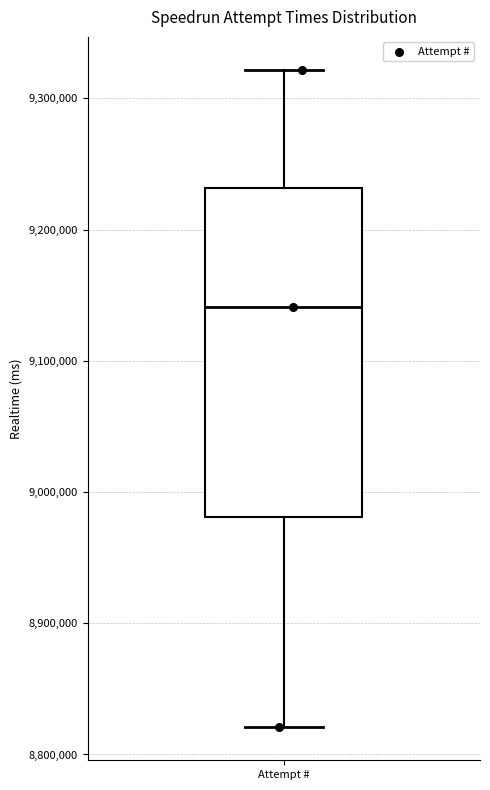

Transcribe this box plot: give where the median line is, the range the box spans, and where the two whiskers end, as read against the y-axis. The values are not printed on the chart, so give them approximately, as read against the axis.

median 9140000, box 8980000 to 9230000, whiskers 8820000 to 9320000